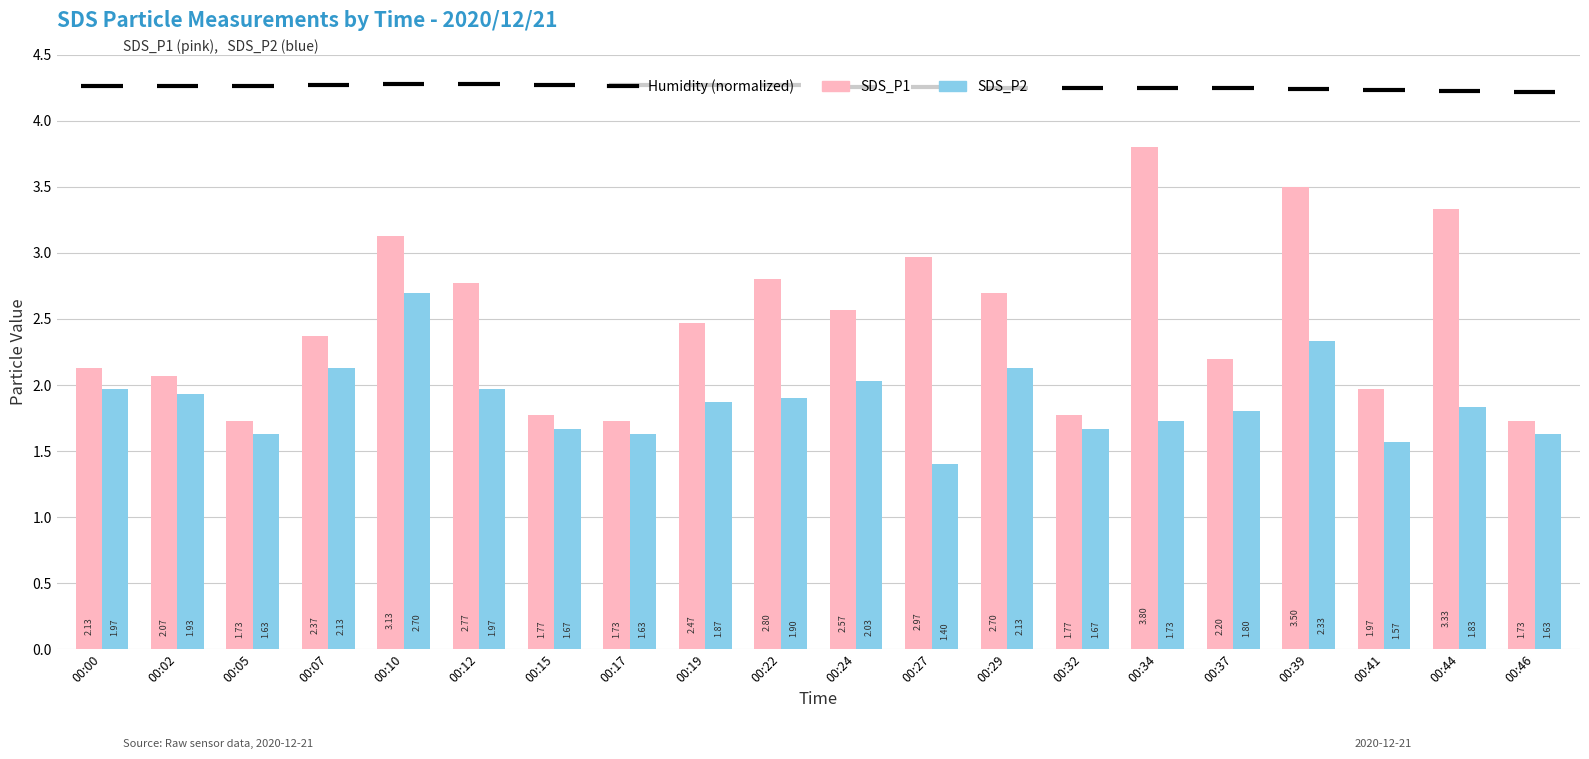

Is it true that SDS_P1 equals 3.5 at 00:39?

True